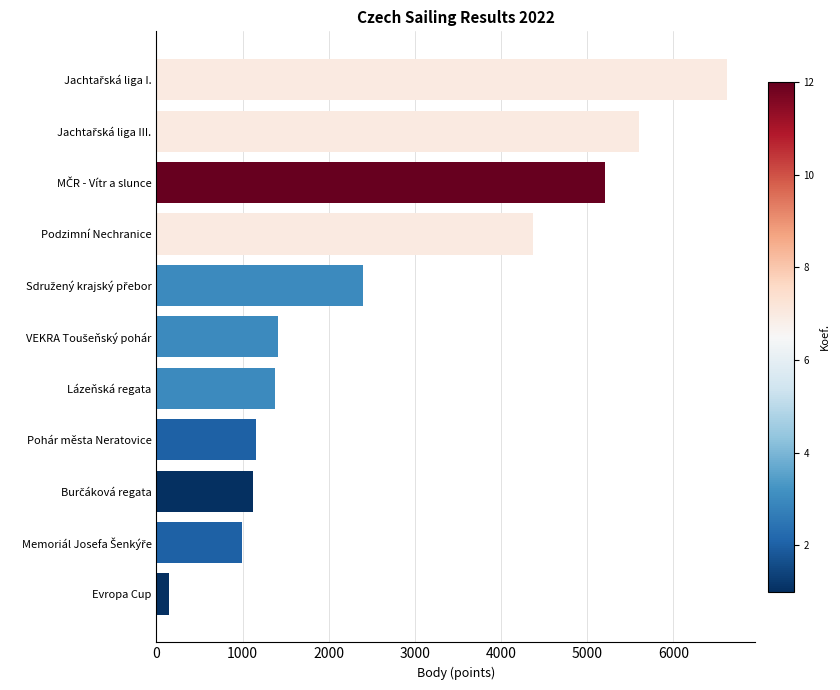

What is the difference between the second highest and second lowest values?

4602